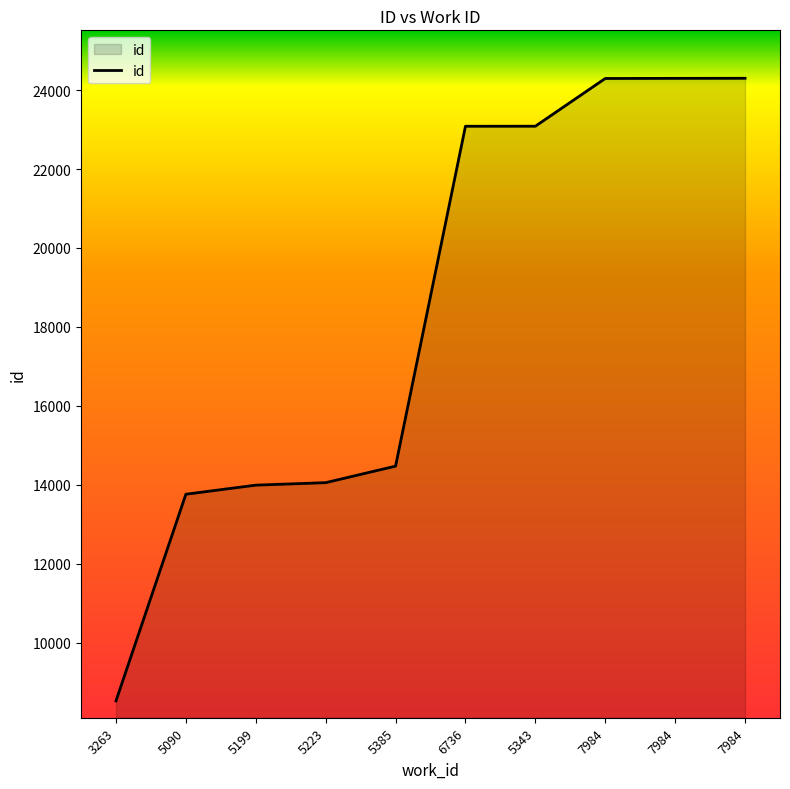

Reading left to right, what are all the values shown in this chart?

3263=8521	5090=13759	5199=13989	5223=14052	5385=14471	6736=23084	5343=23085	7984=24295	7984=24298	7984=24300